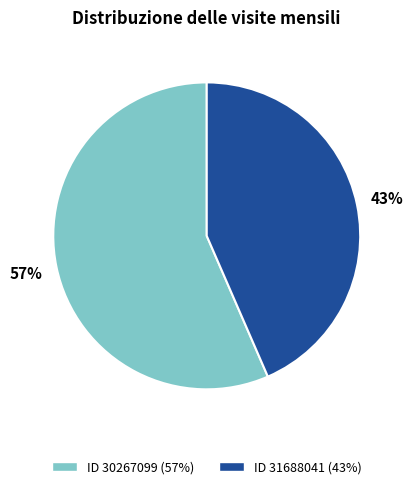

Does any single category account for the majority?

Yes